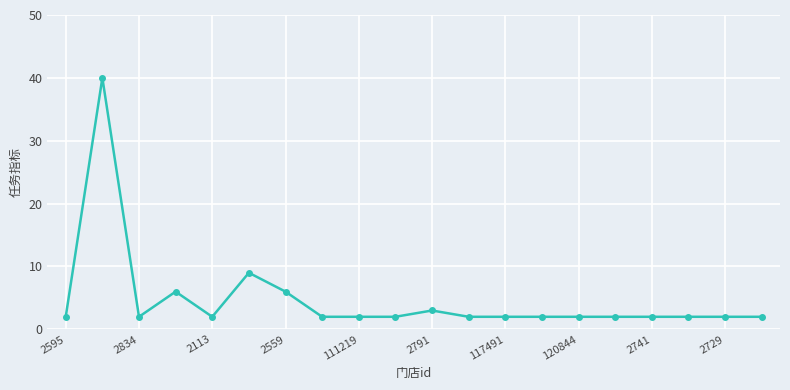

How many lines are shown in the chart?

1